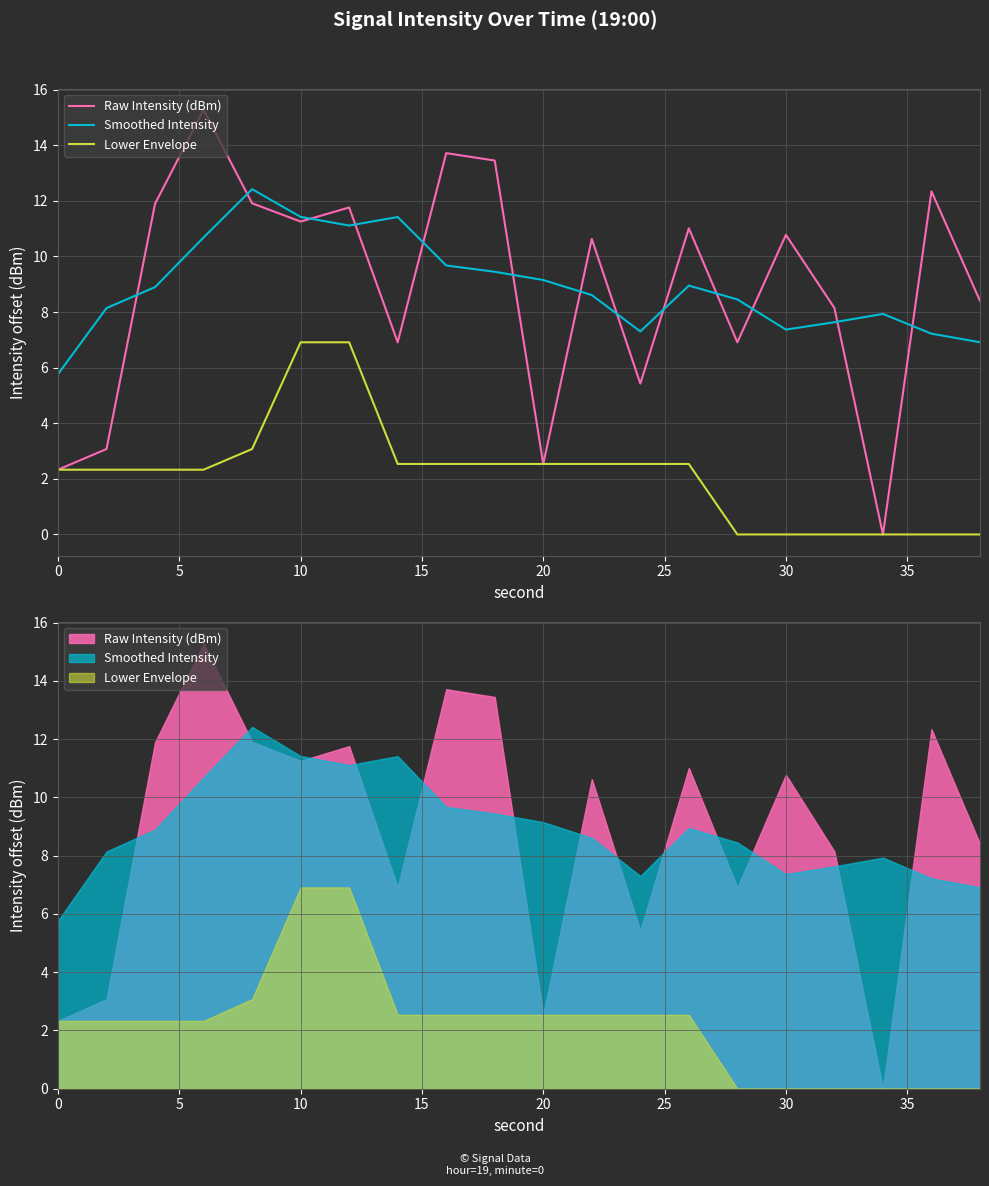

Reading left to right, extract all data points from this chart.

Raw Intensity (dBm): 2.3	3.1	11.9	15.3	11.9	11.3	11.8	6.9	13.7	13.4	2.5	10.6	5.4	11.0	6.9	10.8	8.1	0.0	12.3	8.4
Smoothed Intensity: 5.8	8.1	8.9	10.7	12.4	11.4	11.1	11.4	9.7	9.4	9.1	8.6	7.3	8.9	8.5	7.4	7.6	7.9	7.2	6.9
Lower Envelope: 2.3	2.3	2.3	2.3	3.1	6.9	6.9	2.5	2.5	2.5	2.5	2.5	2.5	2.5	0.0	0.0	0.0	0.0	0.0	0.0